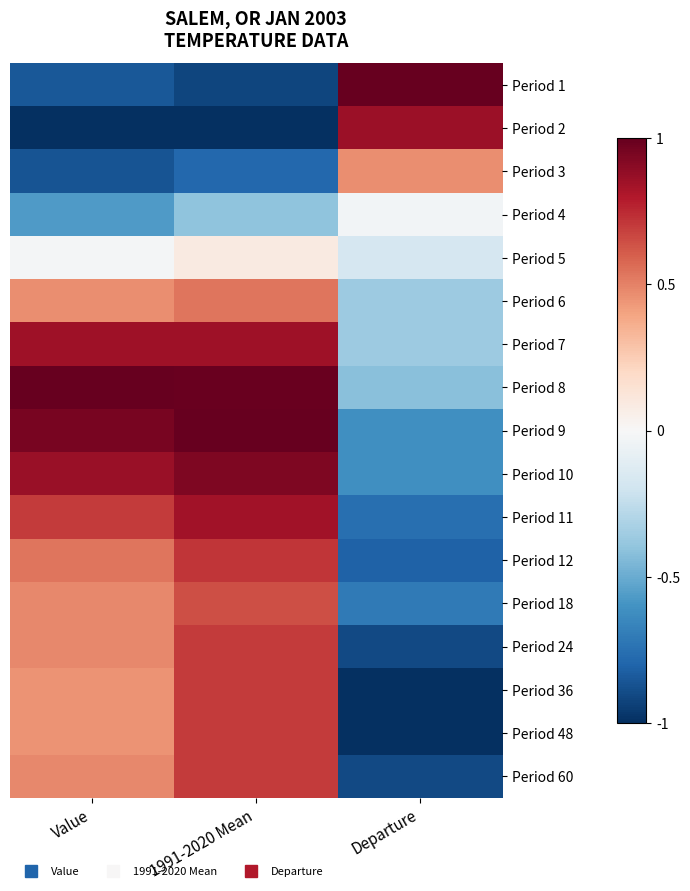

Reading left to right, what are all the values shown in this chart?

Period 1: Value=-0.9	1991-2020 Mean=-0.9	Departure=1.0
Period 2: Value=-1.0	1991-2020 Mean=-1.0	Departure=0.9
Period 3: Value=-0.9	1991-2020 Mean=-0.8	Departure=0.5
Period 4: Value=-0.6	1991-2020 Mean=-0.4	Departure=-0.0
Period 5: Value=-0.0	1991-2020 Mean=0.1	Departure=-0.2
Period 6: Value=0.5	1991-2020 Mean=0.5	Departure=-0.4
Period 7: Value=0.9	1991-2020 Mean=0.9	Departure=-0.4
Period 8: Value=1.0	1991-2020 Mean=1.0	Departure=-0.4
Period 9: Value=1.0	1991-2020 Mean=1.0	Departure=-0.6
Period 10: Value=0.9	1991-2020 Mean=0.9	Departure=-0.6
Period 11: Value=0.7	1991-2020 Mean=0.8	Departure=-0.8
Period 12: Value=0.5	1991-2020 Mean=0.7	Departure=-0.8
Period 18: Value=0.5	1991-2020 Mean=0.6	Departure=-0.7
Period 24: Value=0.5	1991-2020 Mean=0.7	Departure=-0.9
Period 36: Value=0.5	1991-2020 Mean=0.7	Departure=-1.0
Period 48: Value=0.5	1991-2020 Mean=0.7	Departure=-1.0
Period 60: Value=0.5	1991-2020 Mean=0.7	Departure=-0.9